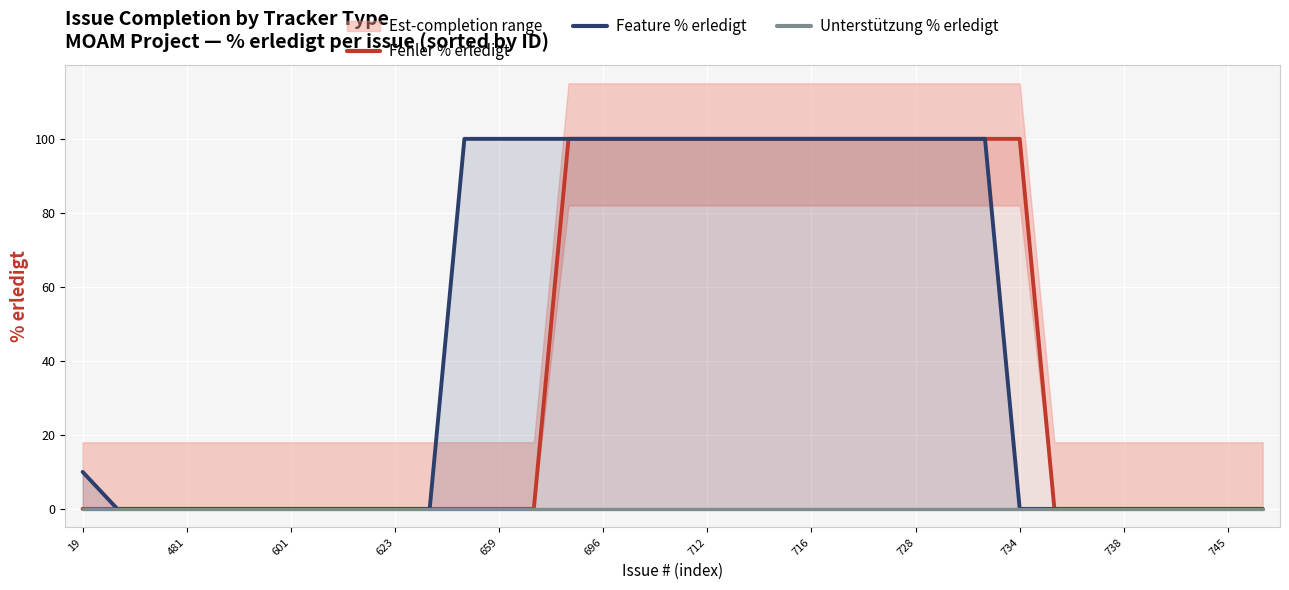

How many values in the Fehler % erledigt series exceed 0?

14